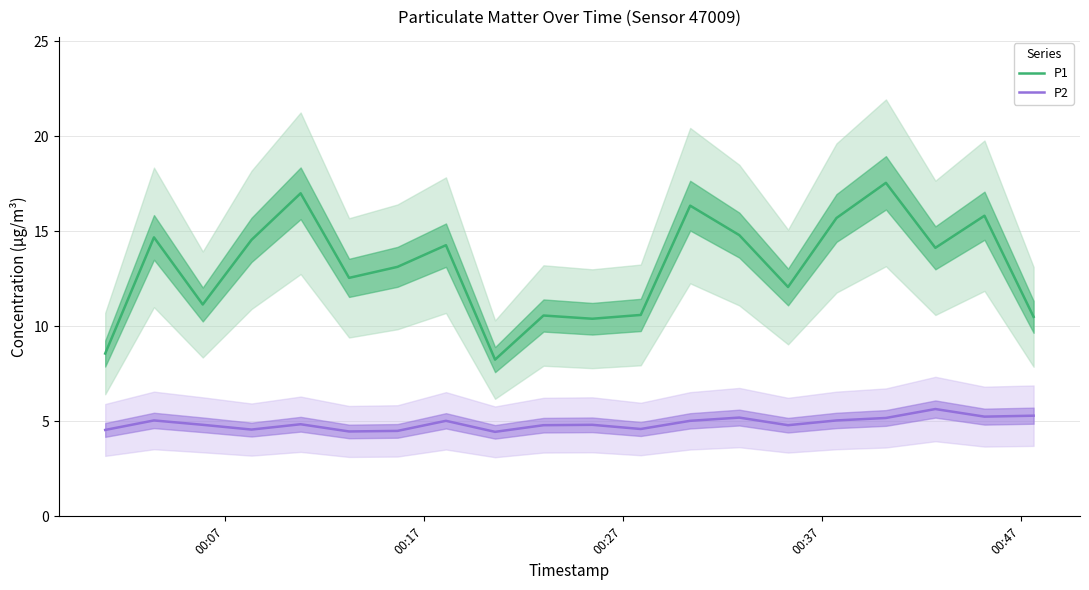

True or false: P1 and P2 intersect in this chart.

False